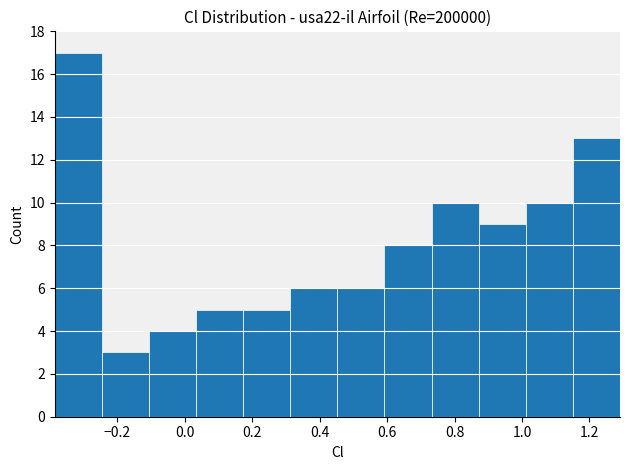

Reading left to right, list every bar in this chart as the range it spans on the x-axis followed by its height. Neither the bar edges nor the heights are printed on the chart, so give them approximately, as read against the axes.

-0.38 to -0.24: 17
-0.24 to -0.10: 3
-0.10 to 0.04: 4
0.04 to 0.18: 5
0.18 to 0.32: 5
0.32 to 0.46: 6
0.46 to 0.60: 6
0.60 to 0.74: 8
0.74 to 0.88: 10
0.88 to 1.02: 9
1.02 to 1.16: 10
1.16 to 1.30: 13